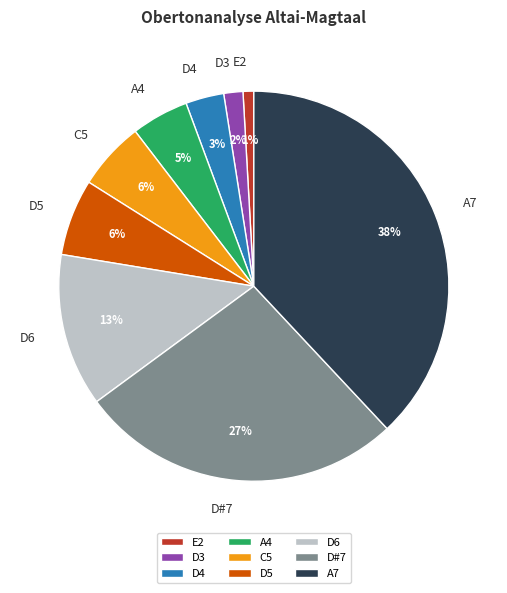

Does any single category account for the majority?

No